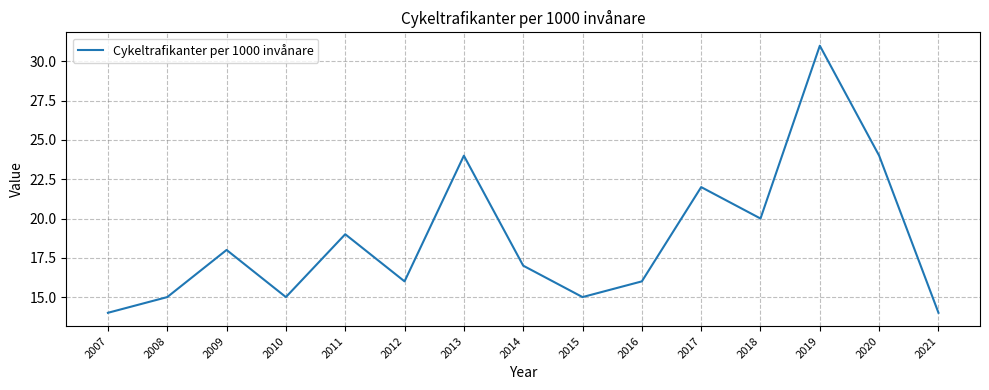

At which category does the chart reach its peak across all series?

2019